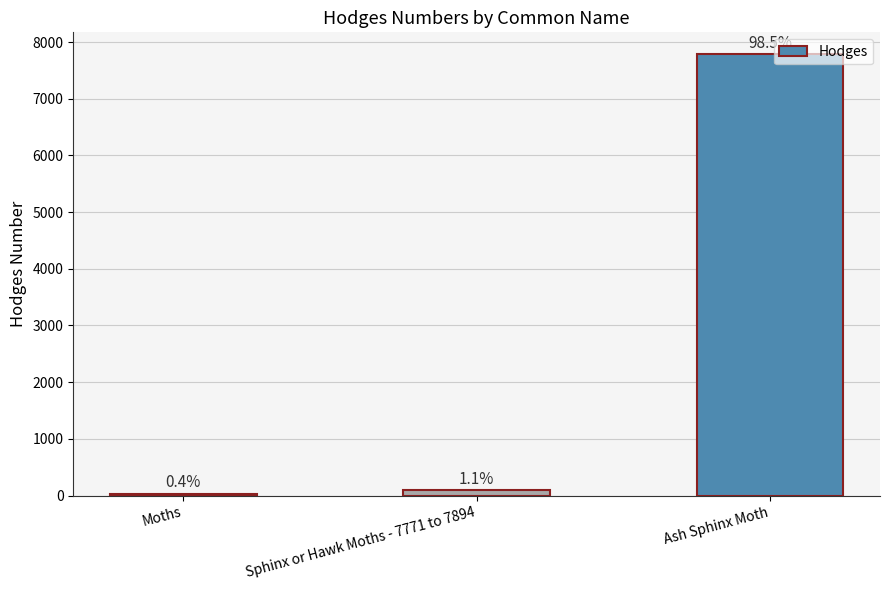

Does the chart contain any negative values?

No